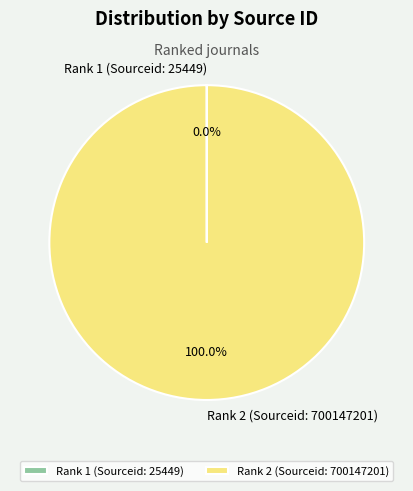

The Rank 2 (Sourceid: 700147201) slice represents 100% of the pie. True or false?

True